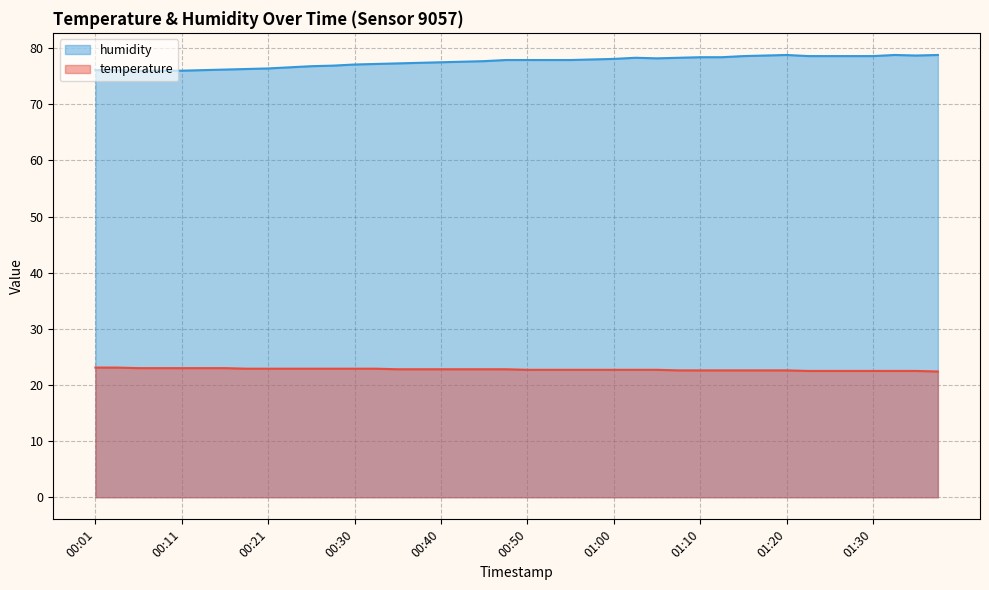

What are all the series names shown in the legend?

humidity, temperature